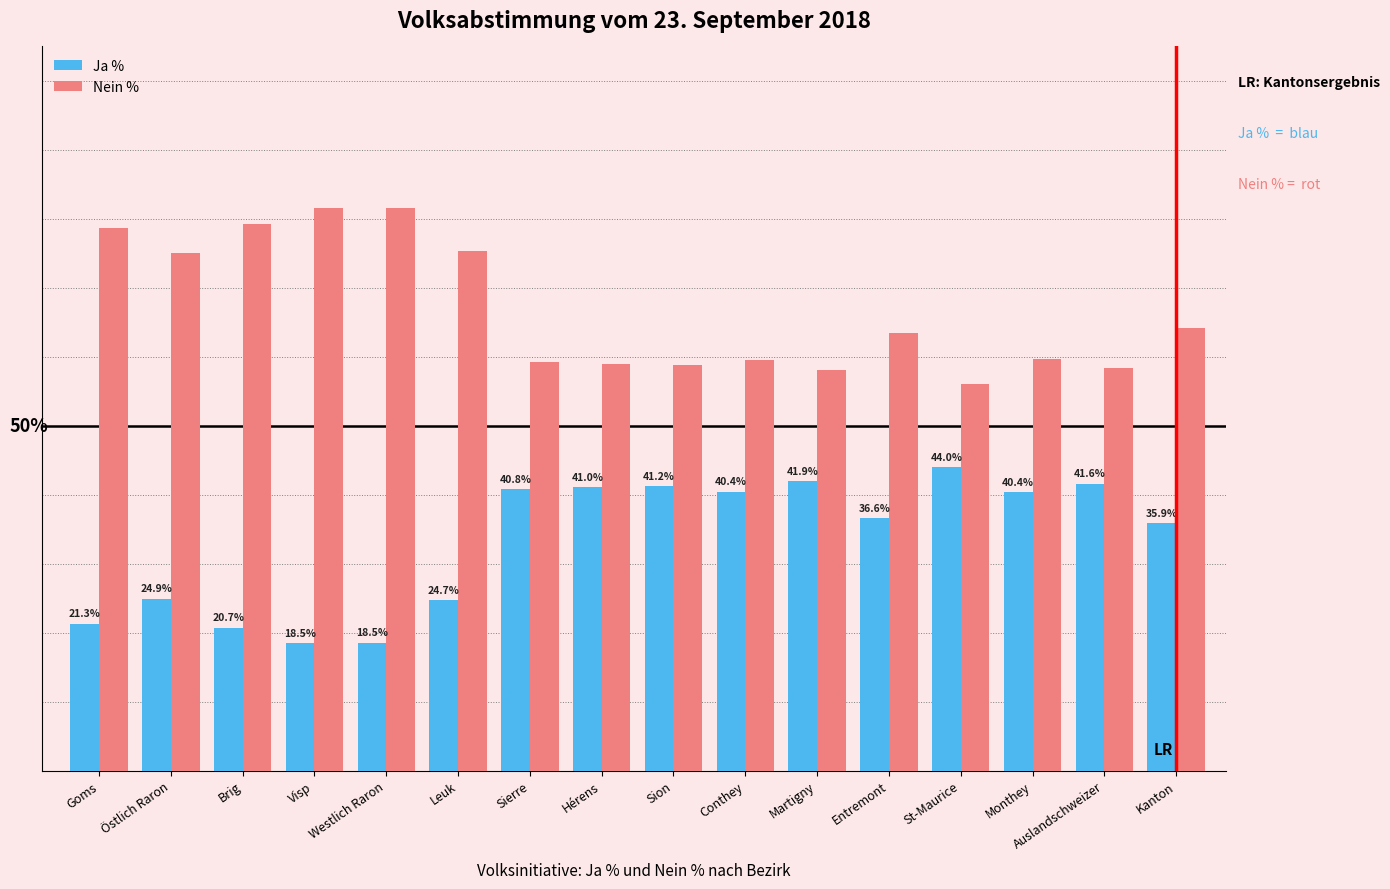

Which series has the largest total across all categories?

Nein %